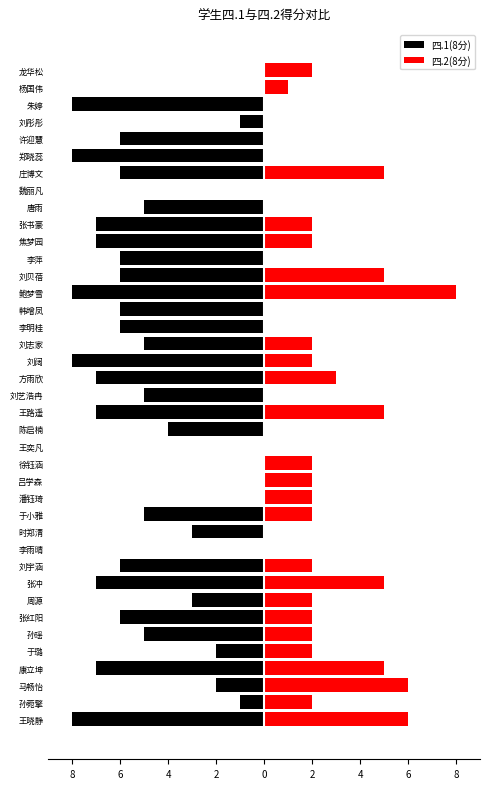

How many data points in 四.2(8分) are less than 2?

15